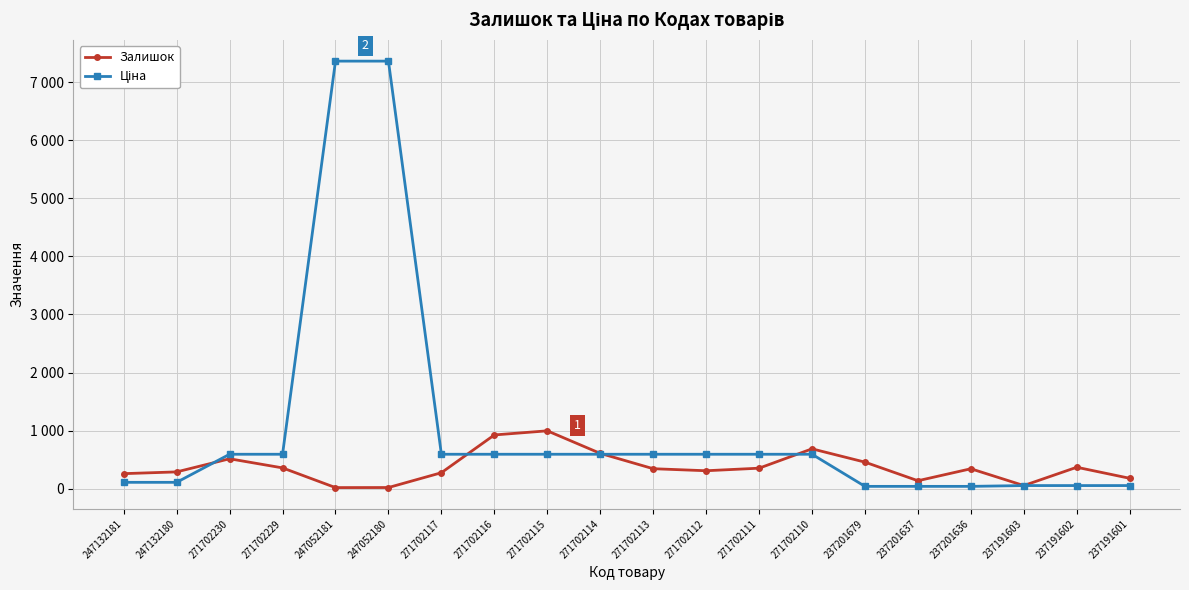

What is the total value across all series at 247132180?

400.6